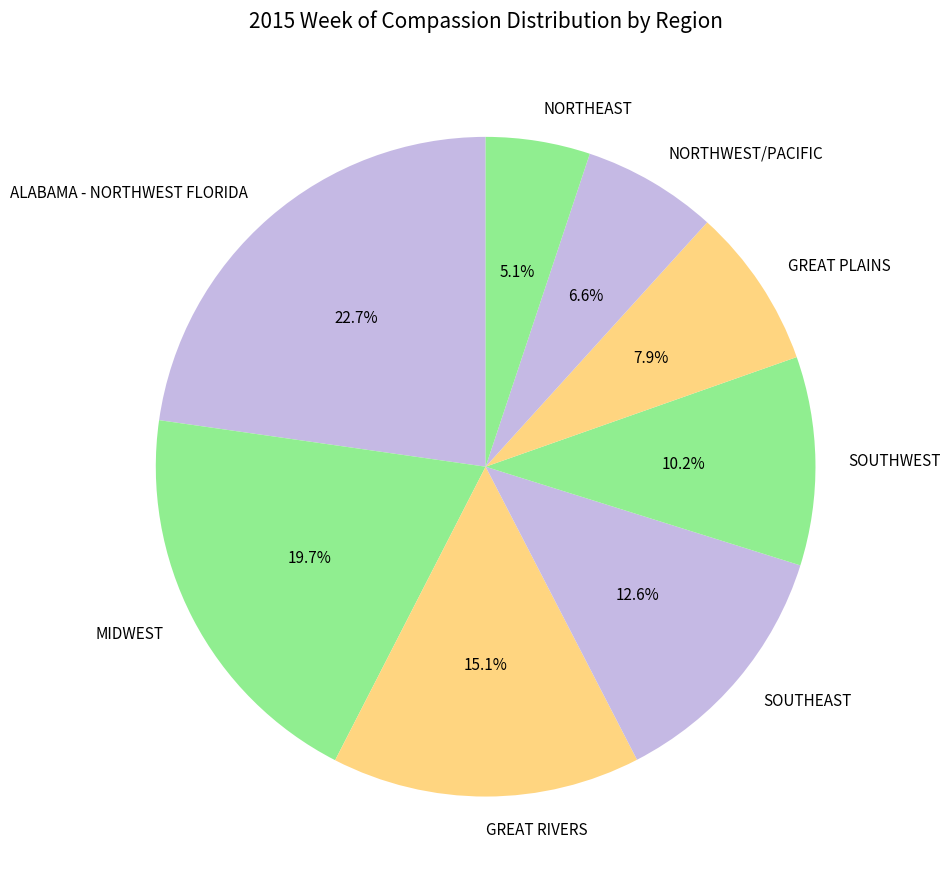

Combined, do ALABAMA - NORTHWEST FLORIDA and SOUTHWEST account for over 50%?

No